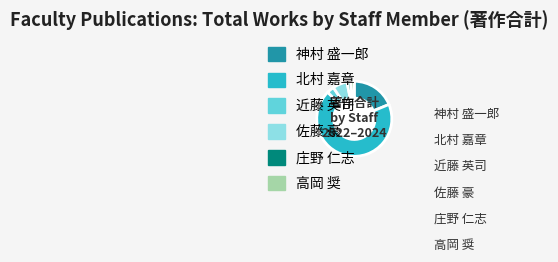

Does any single category account for the majority?

Yes